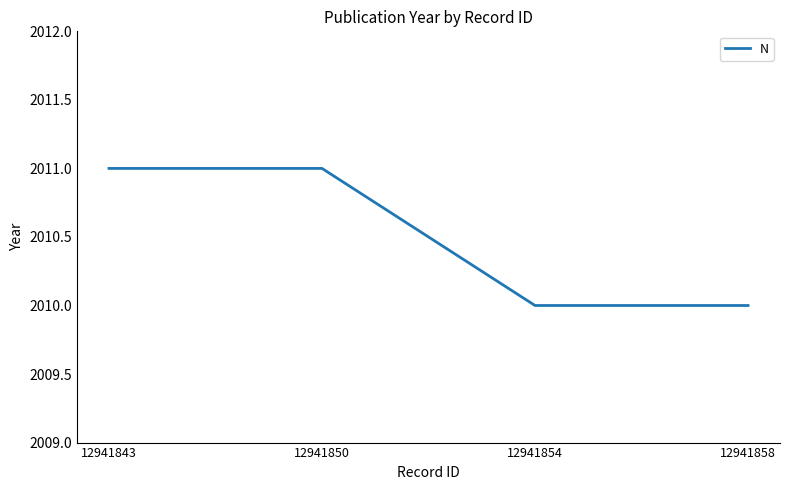

What is the greatest value displayed?

2011